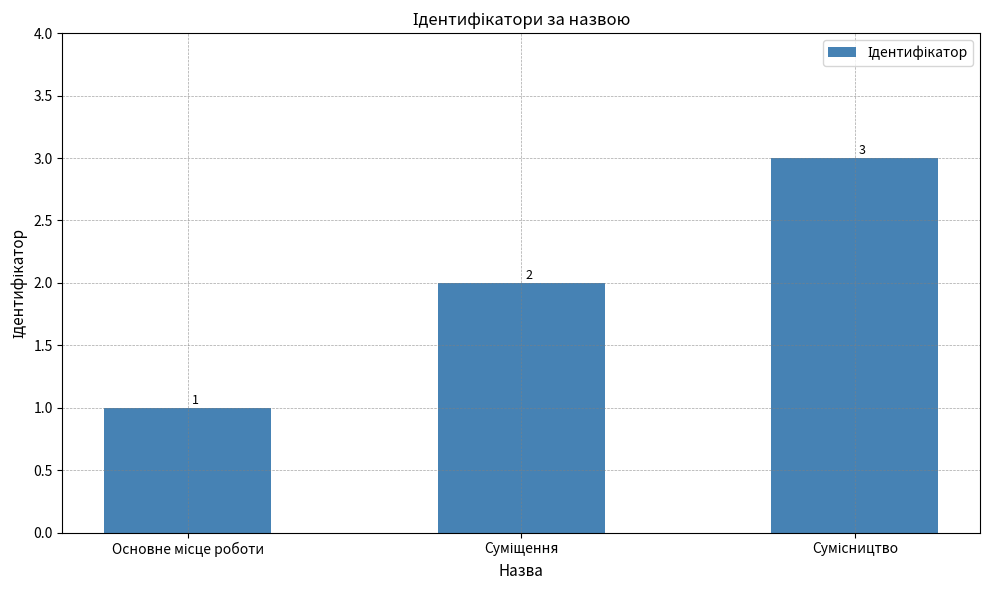

How many values are below 2?

1